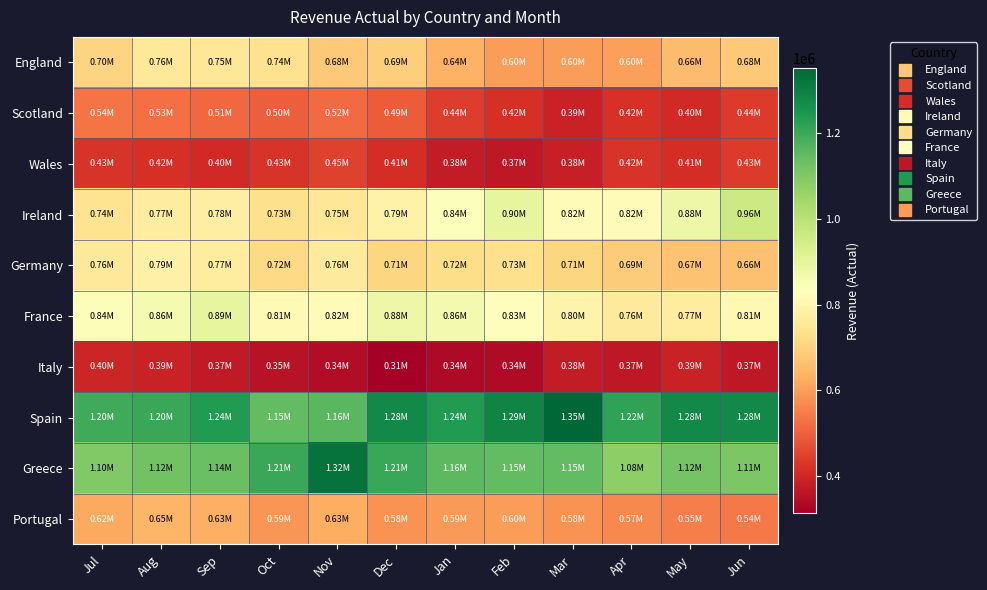

Between Nov and Dec, which is larger?

Dec